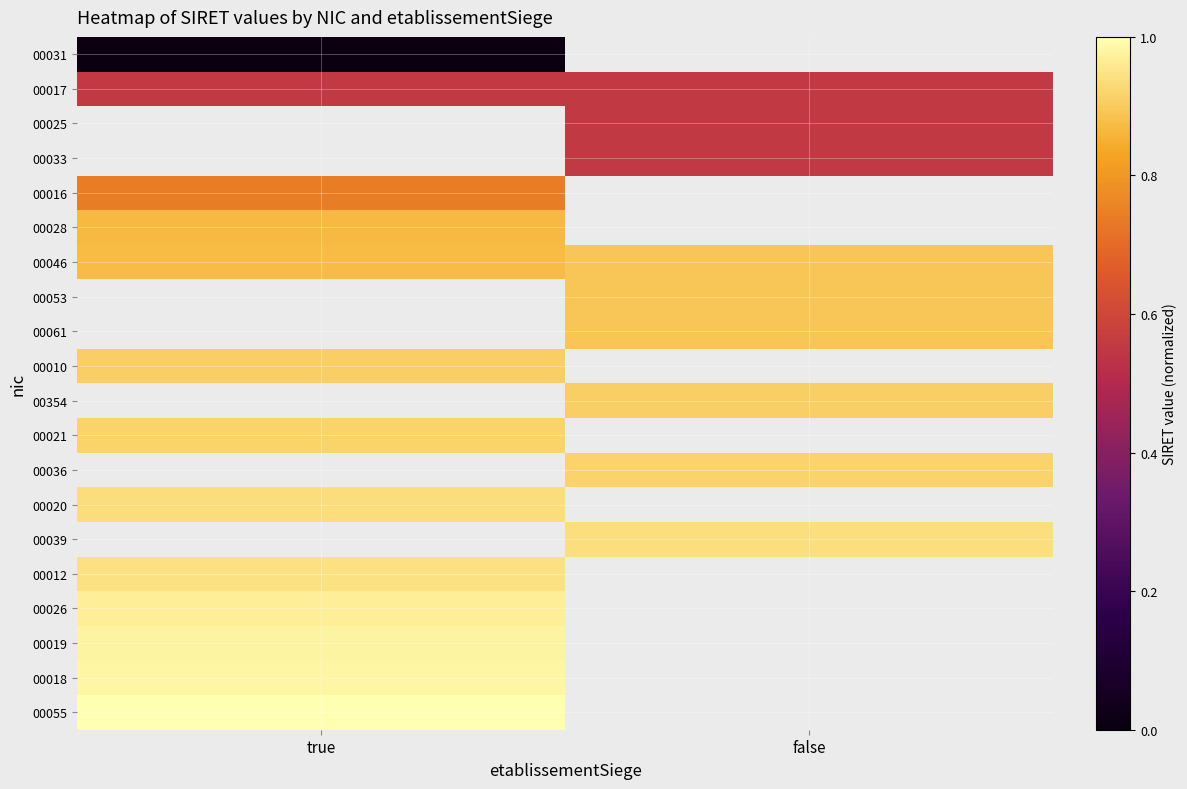

How many series are shown in this chart?

20